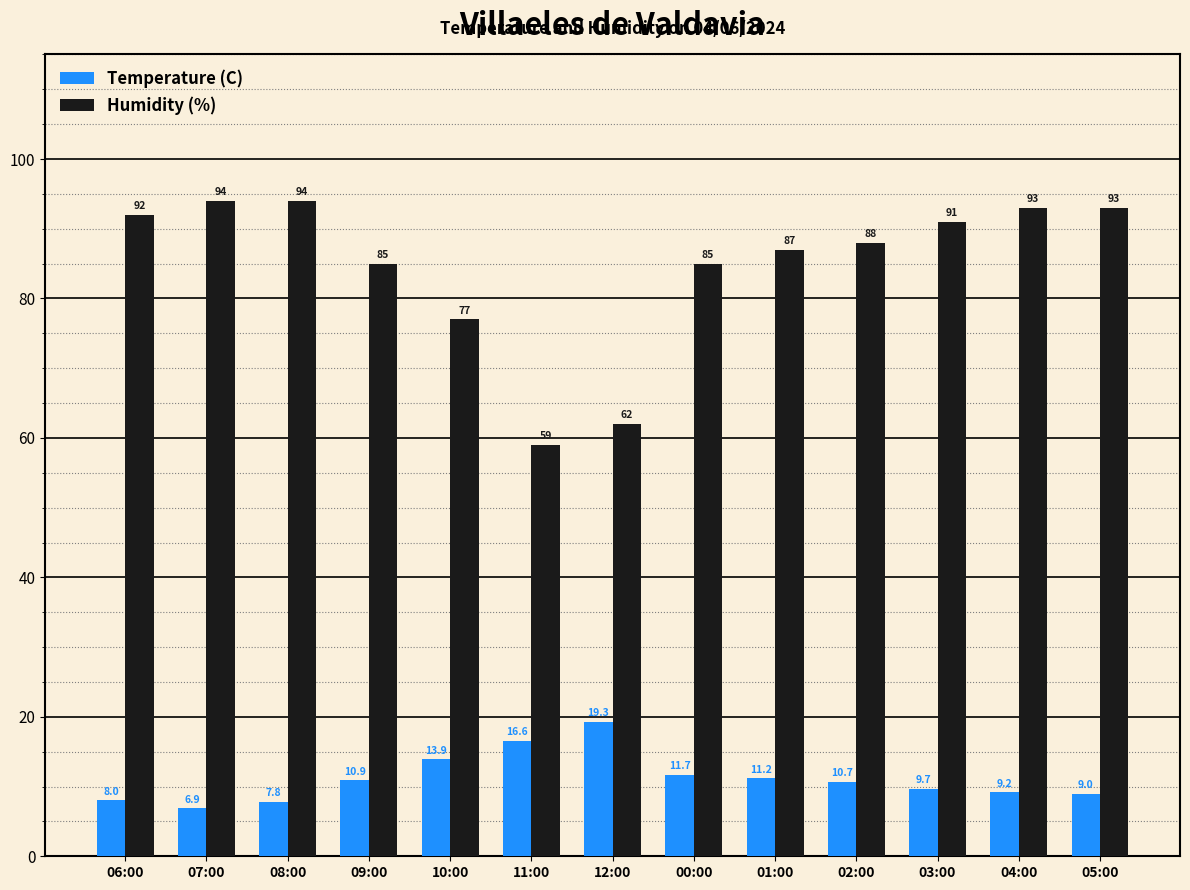

Reading left to right, list all the values displayed in this chart.

Temperature (C): 06:00=8.0	07:00=6.9	08:00=7.8	09:00=10.9	10:00=13.9	11:00=16.6	12:00=19.3	00:00=11.7	01:00=11.2	02:00=10.7	03:00=9.7	04:00=9.2	05:00=9.0
Humidity (%): 06:00=92.0	07:00=94.0	08:00=94.0	09:00=85.0	10:00=77.0	11:00=59.0	12:00=62.0	00:00=85.0	01:00=87.0	02:00=88.0	03:00=91.0	04:00=93.0	05:00=93.0